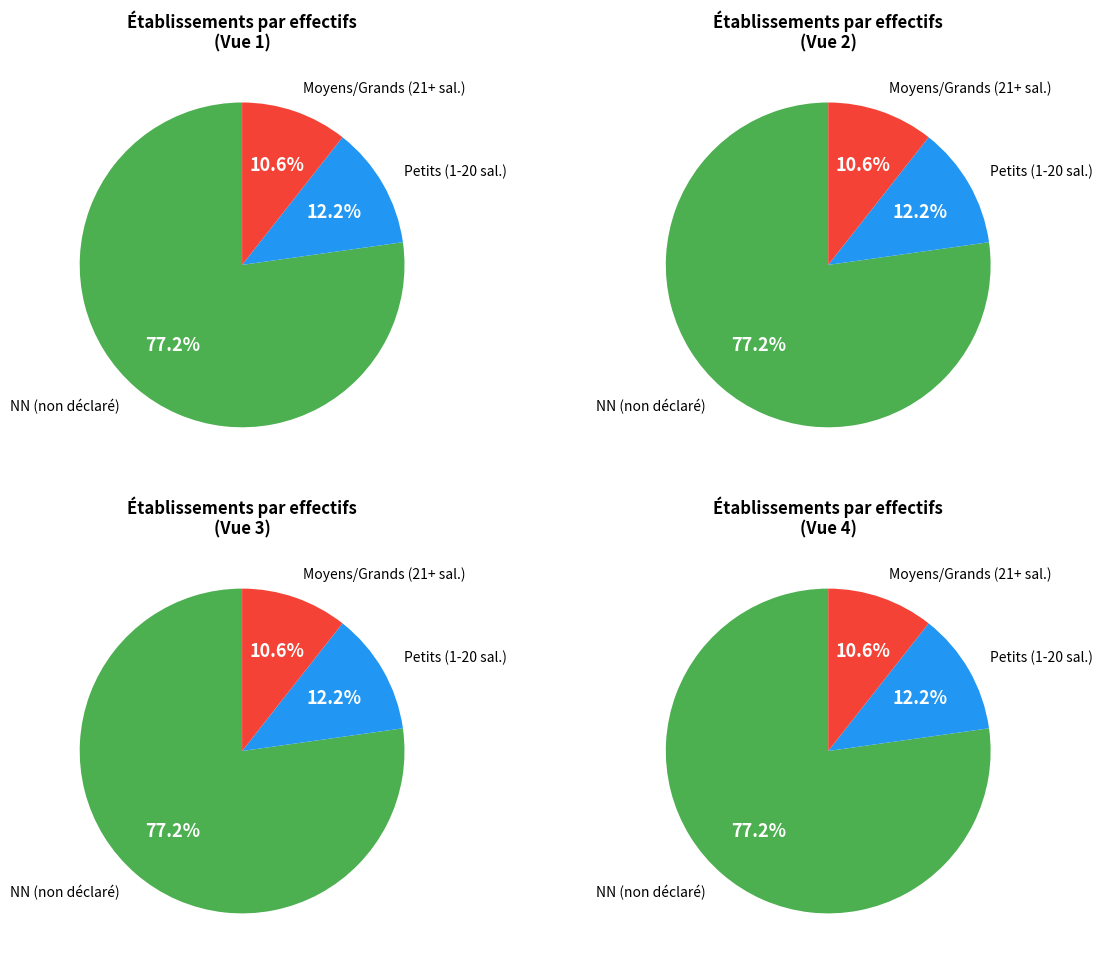

Combined, do 21 and 53 account for over 50%?

No